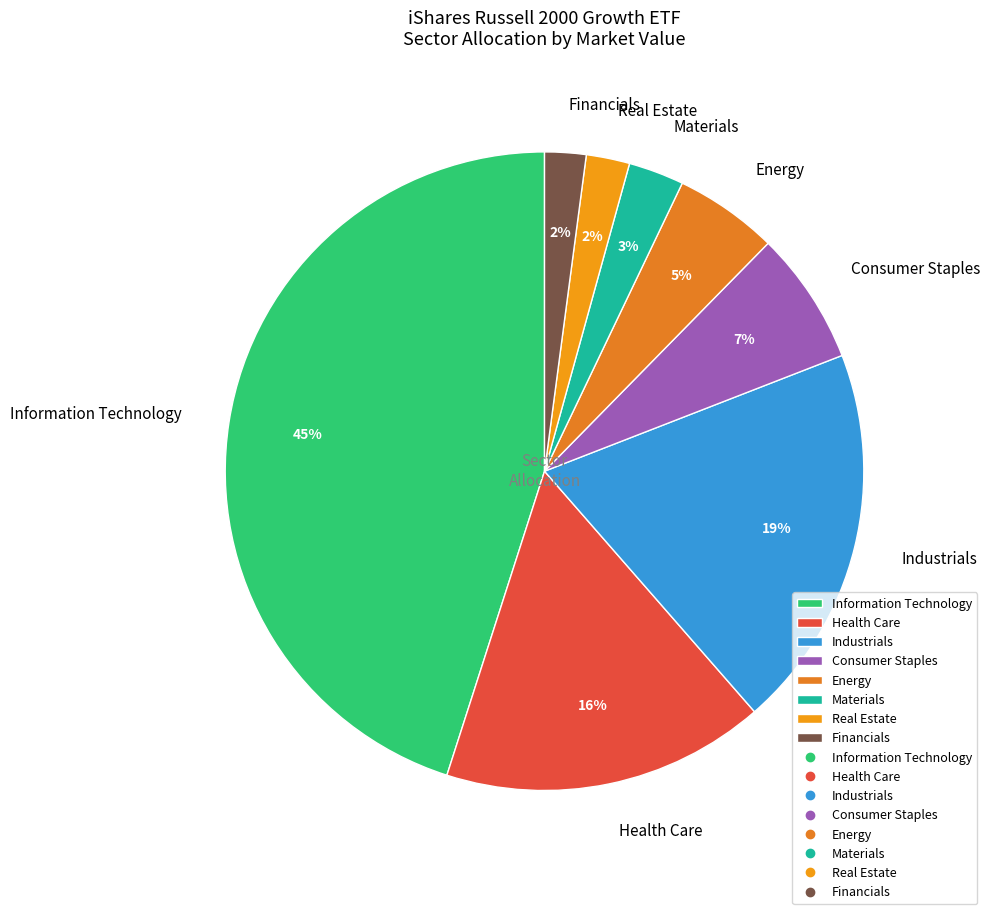

How many segments does this pie chart have?

8